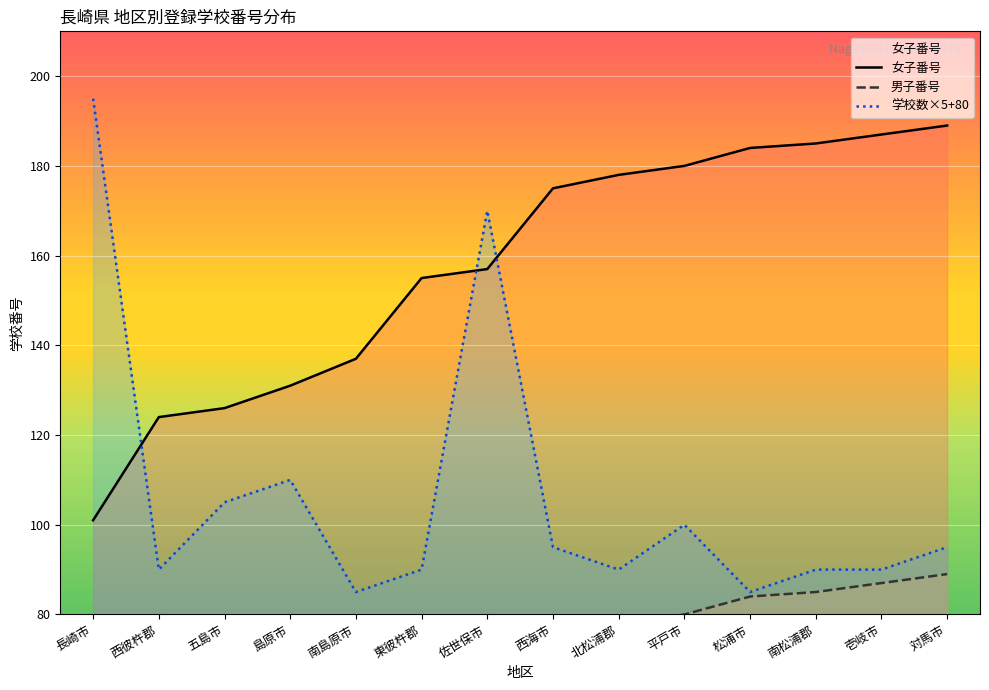

Read the 女子番号 value at 南島原市, to the nearest 10.

140